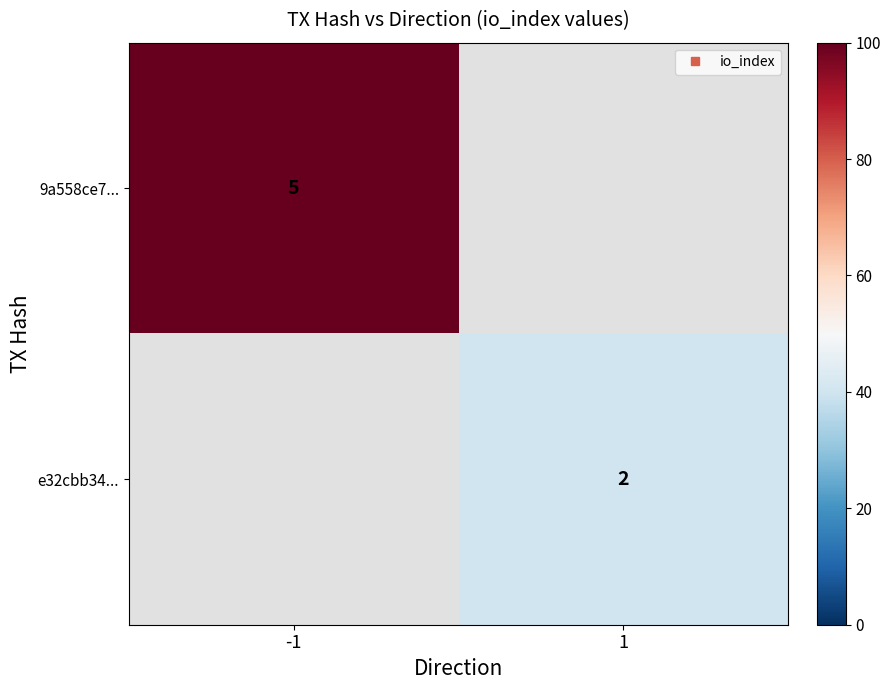

Which category has the lowest value in the e32cbb34... series?

-1